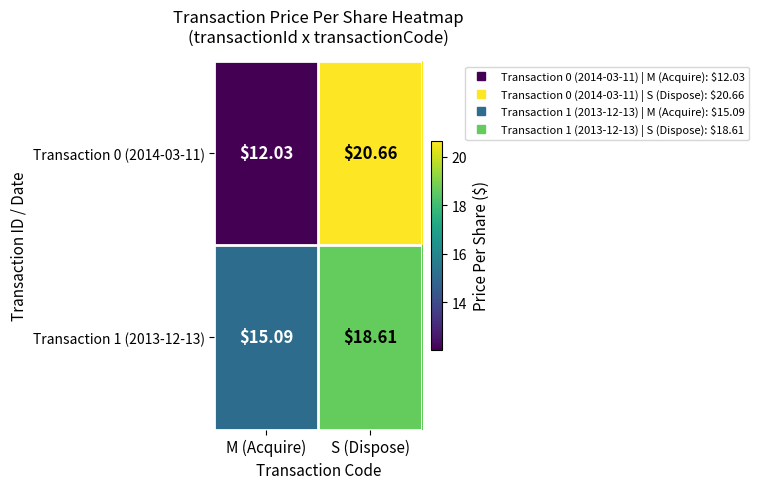

Rank the series by their average value, from highest to lowest.

Transaction 1 (2013-12-13), Transaction 0 (2014-03-11)